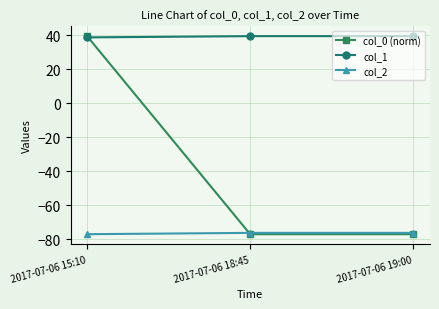

What is the highest value of the col_1 series?

39.5